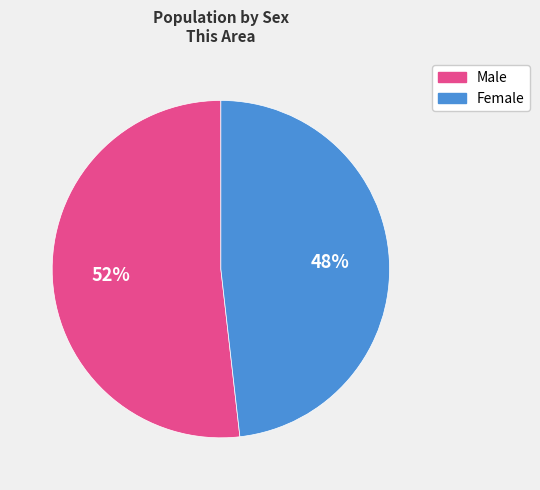

Count the number of slices in the pie.

2